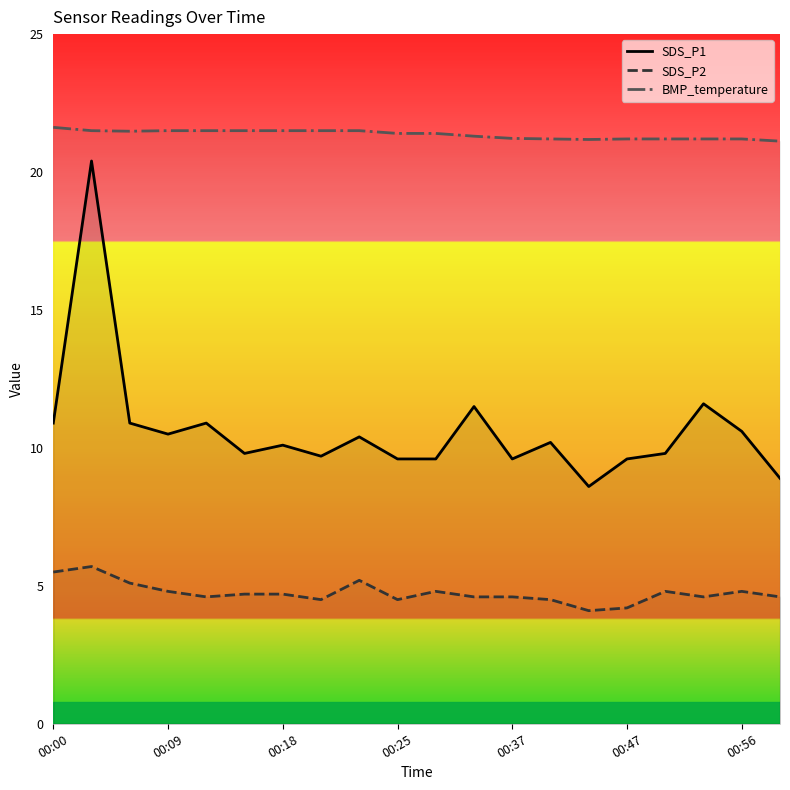

How many series are shown in this chart?

3